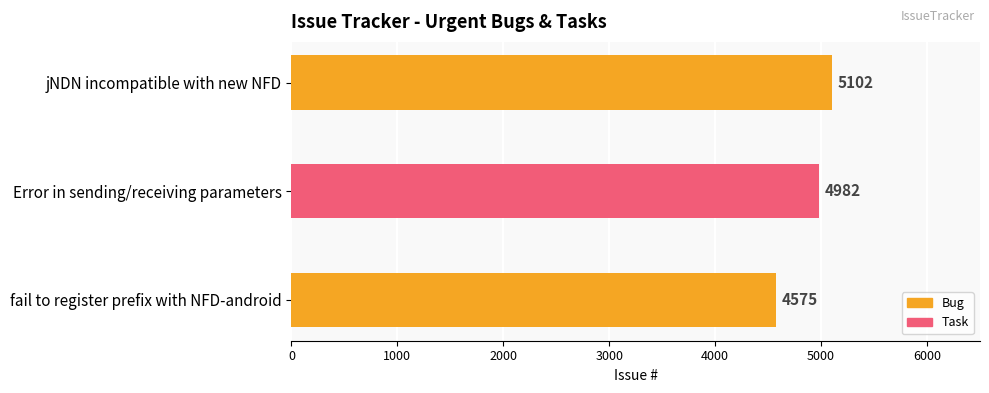

How many values are below 4982?

1